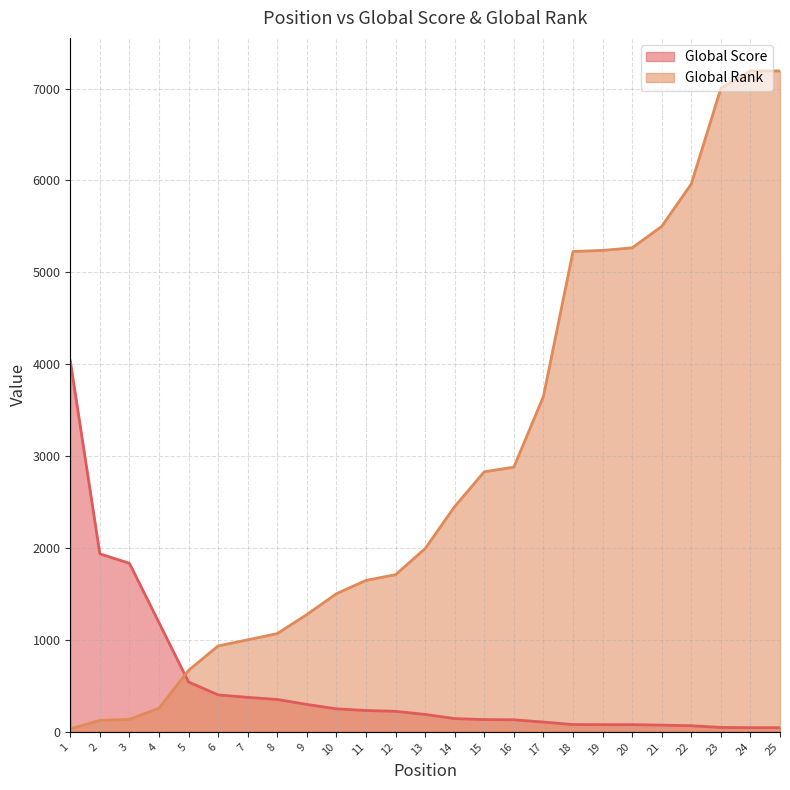

What are all the series names shown in the legend?

Global Score, Global Rank